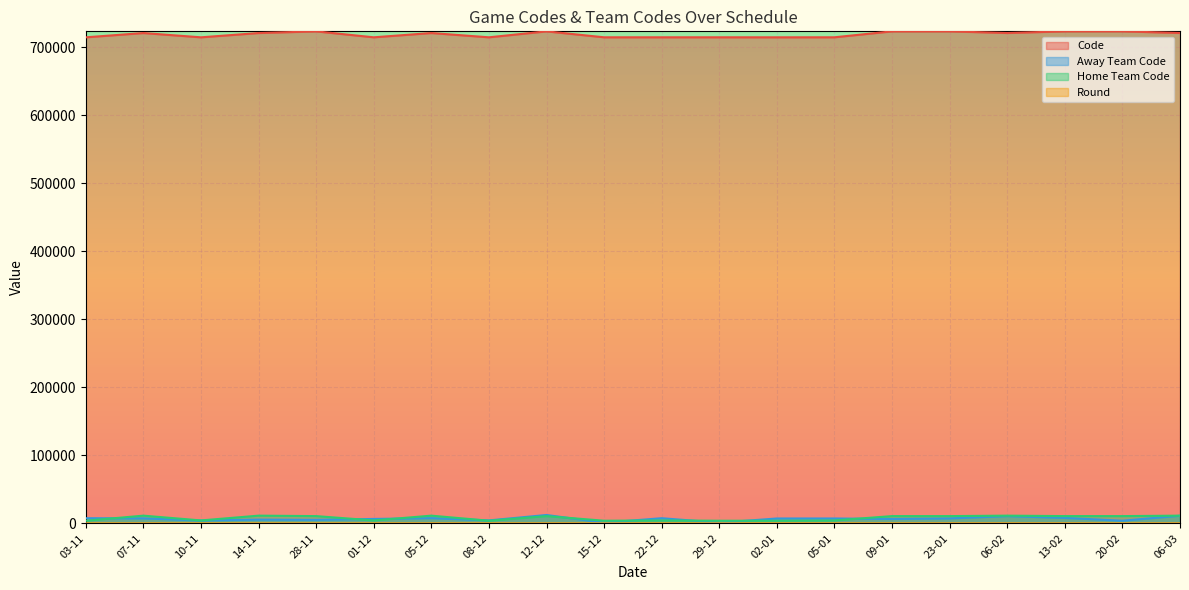

True or false: Away Team Code has a value of 3821 at 20-02.

True